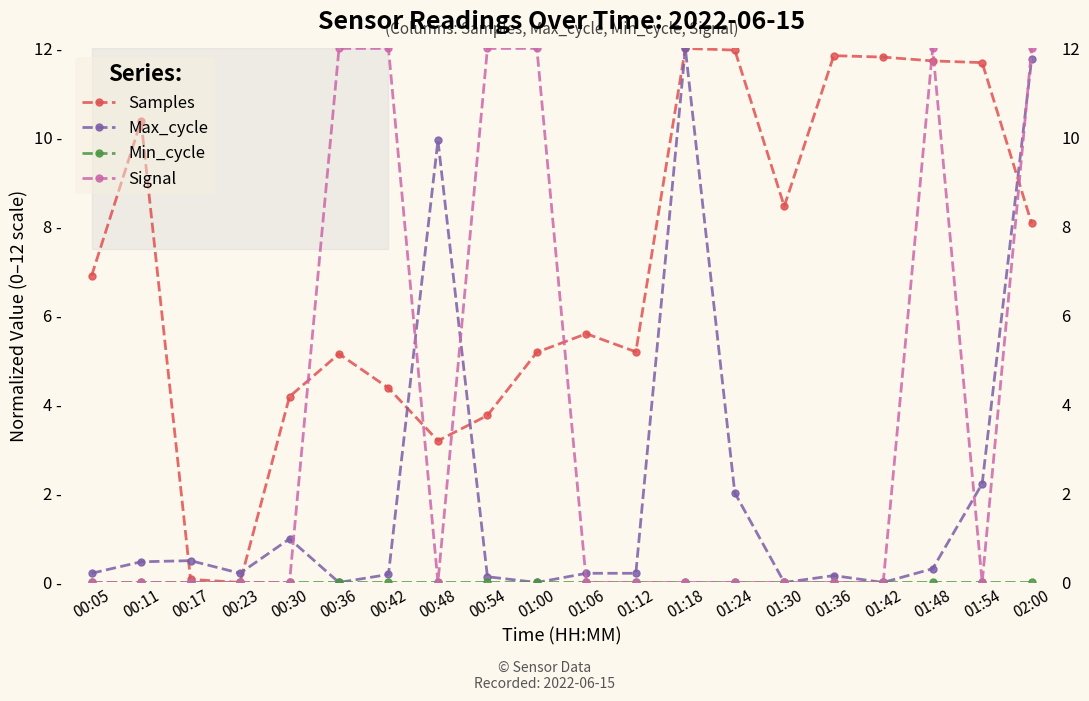

Between which two adjacent categories do Max_cycle and Samples first intersect?

00:11 and 00:17